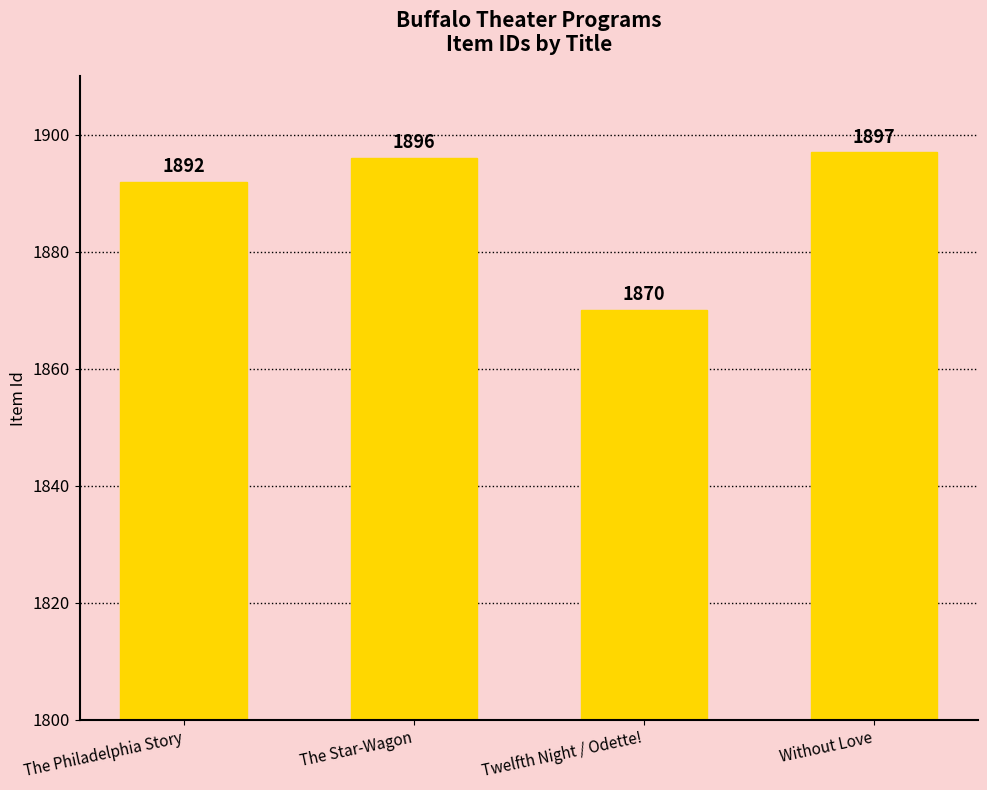

Count the number of categories in the chart.

4